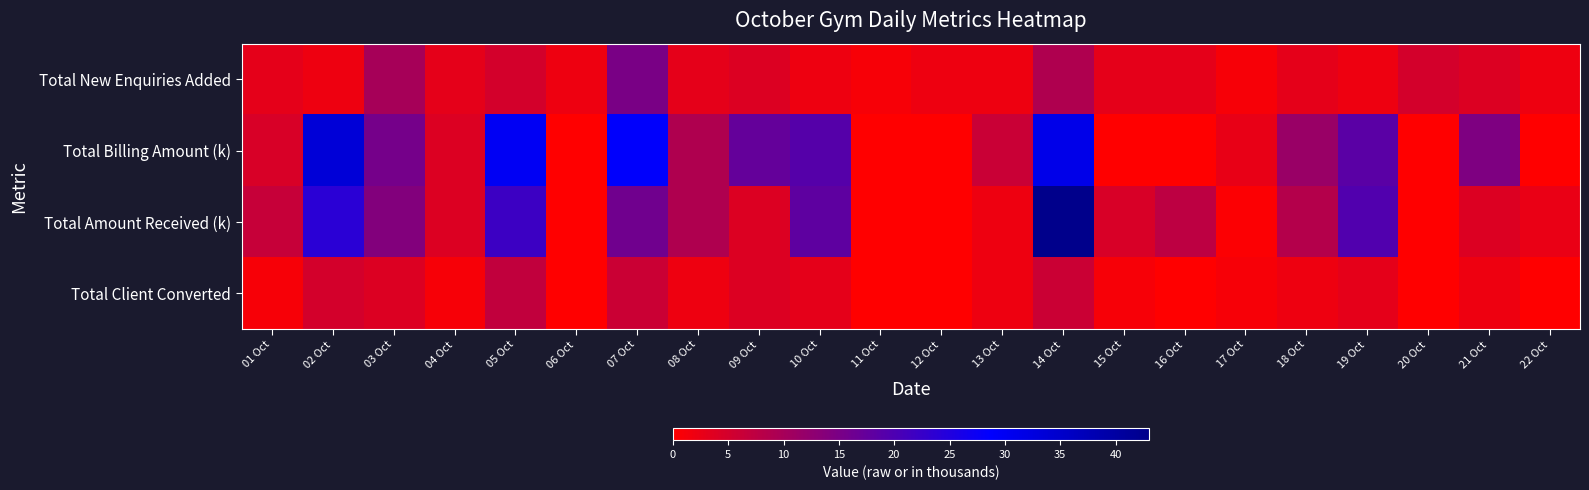

Which series has the largest range (max minus min)?

Total Amount Received (k)